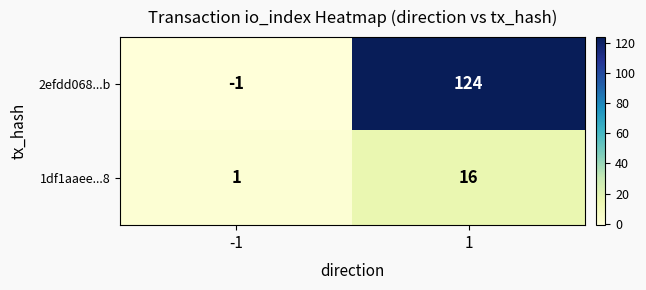

True or false: 2efdd068...b has a value of 124 at 1.

True